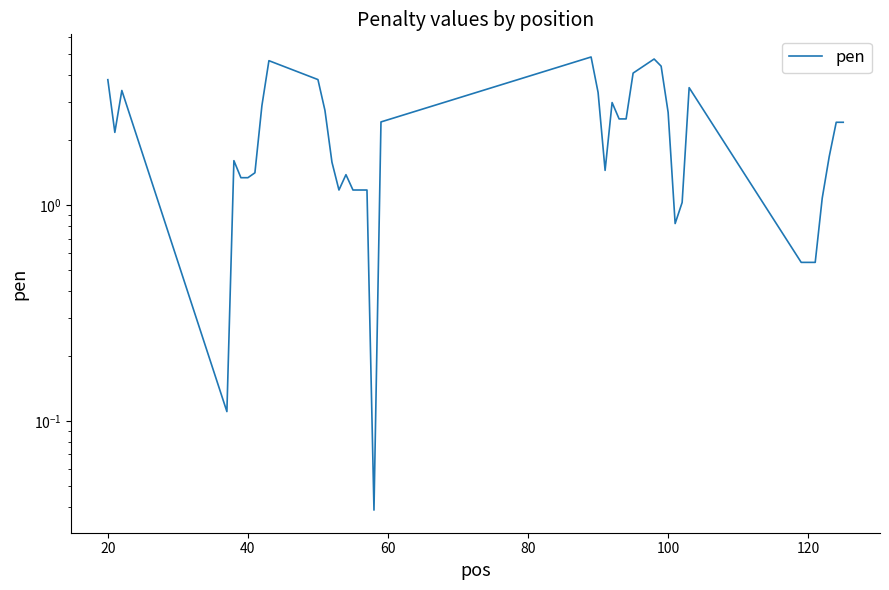

What is the approximate value at 16?

1.2